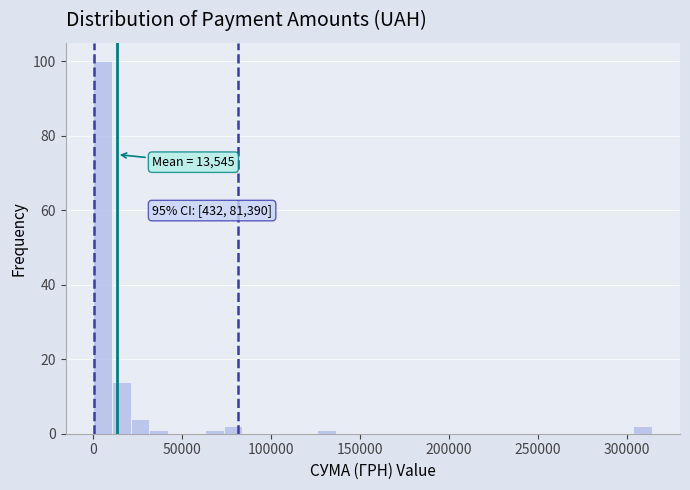

Around what value on the x-axis is the tallest bar? Give the approximate position of its centre, as read against the axis.

5000